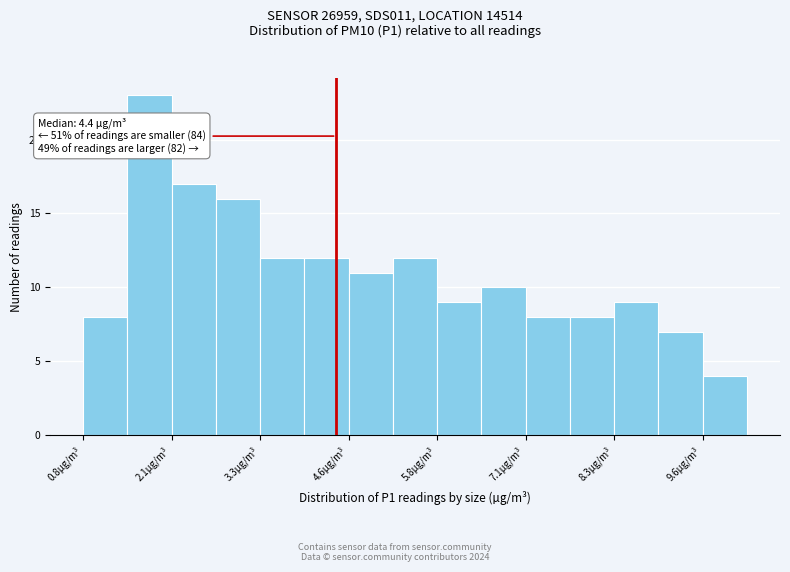

Read against the x-axis, roughly where is the centre of the tallest bar?

1.8